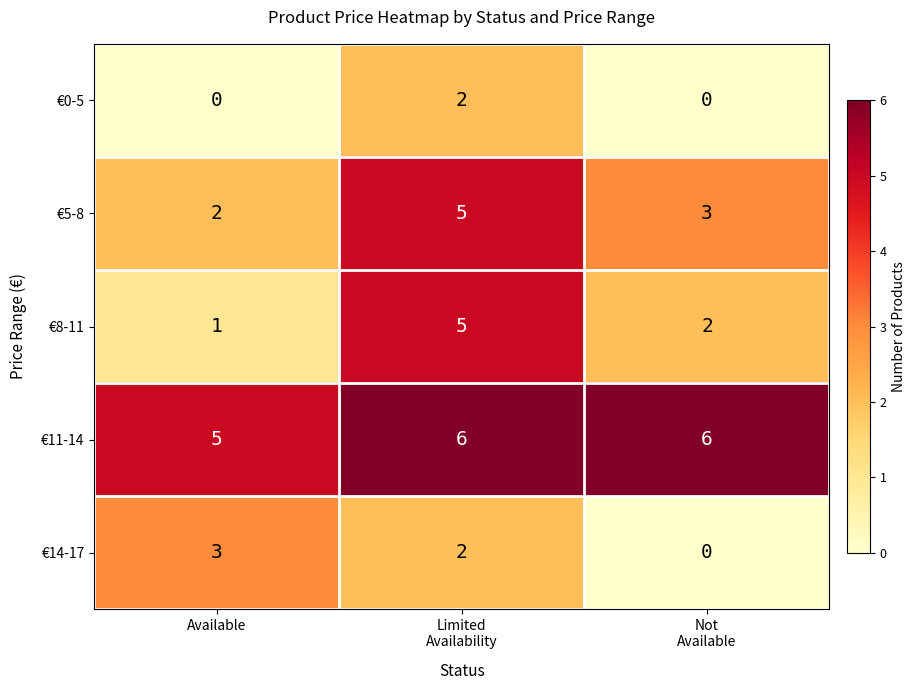

What is the difference between the highest and lowest values at Limited
Availability?

4